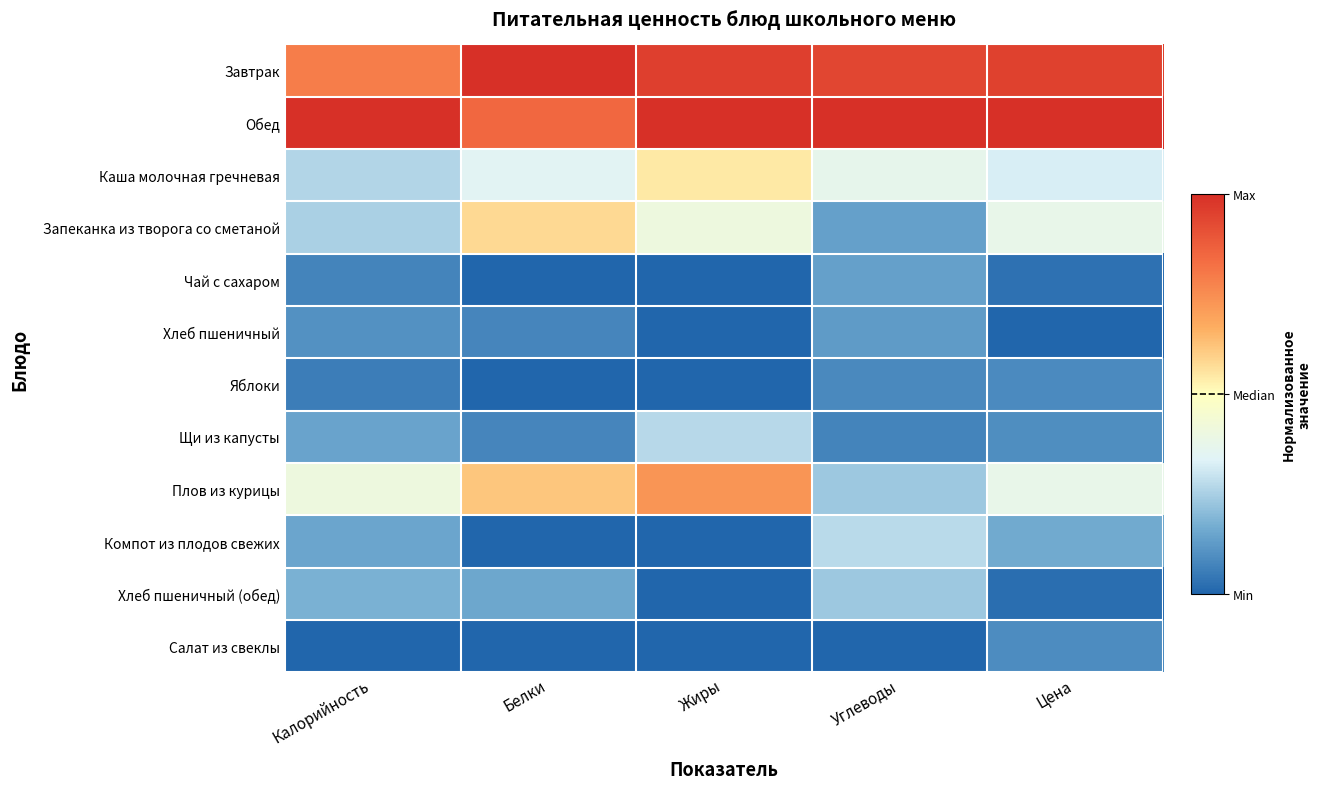

Reading right to left, what are all the values shown in this chart?

Завтрак: Цена=0.9	Углеводы=0.9	Жиры=1.0	Белки=1.0	Калорийность=0.8
Обед: Цена=1.0	Углеводы=1.0	Жиры=1.0	Белки=0.8	Калорийность=1.0
Каша молочная гречневая: Цена=0.3	Углеводы=0.4	Жиры=0.5	Белки=0.3	Калорийность=0.3
Запеканка из творога со сметаной: Цена=0.4	Углеводы=0.1	Жиры=0.4	Белки=0.6	Калорийность=0.3
Чай с сахаром: Цена=0.0	Углеводы=0.1	Жиры=0.0	Белки=0.0	Калорийность=0.1
Хлеб пшеничный: Цена=0.0	Углеводы=0.1	Жиры=0.0	Белки=0.1	Калорийность=0.1
Яблоки: Цена=0.1	Углеводы=0.1	Жиры=0.0	Белки=0.0	Калорийность=0.1
Щи из капусты: Цена=0.1	Углеводы=0.1	Жиры=0.3	Белки=0.1	Калорийность=0.1
Плов из курицы: Цена=0.4	Углеводы=0.2	Жиры=0.7	Белки=0.6	Калорийность=0.4
Компот из плодов свежих: Цена=0.2	Углеводы=0.3	Жиры=0.0	Белки=0.0	Калорийность=0.2
Хлеб пшеничный (обед): Цена=0.0	Углеводы=0.2	Жиры=0.0	Белки=0.2	Калорийность=0.2
Салат из свеклы: Цена=0.1	Углеводы=0.0	Жиры=0.0	Белки=0.0	Калорийность=0.0